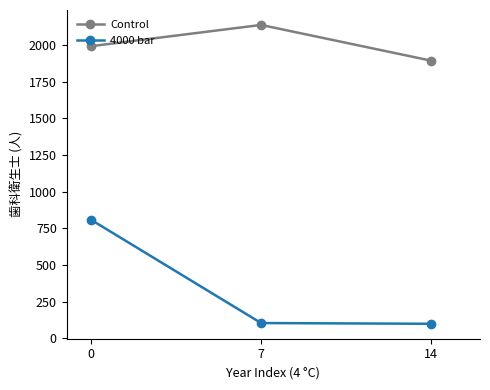

What is the spread (max minus min) of values at 0?

1183